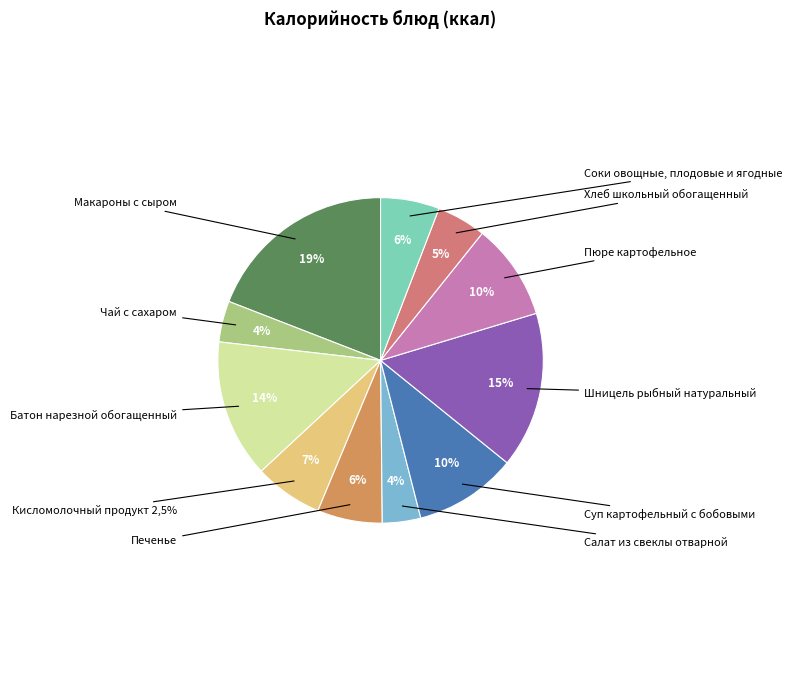

What is the ratio of the value at Салат из свеклы отварной to the value at Шницель рыбный натуральный?

0.2